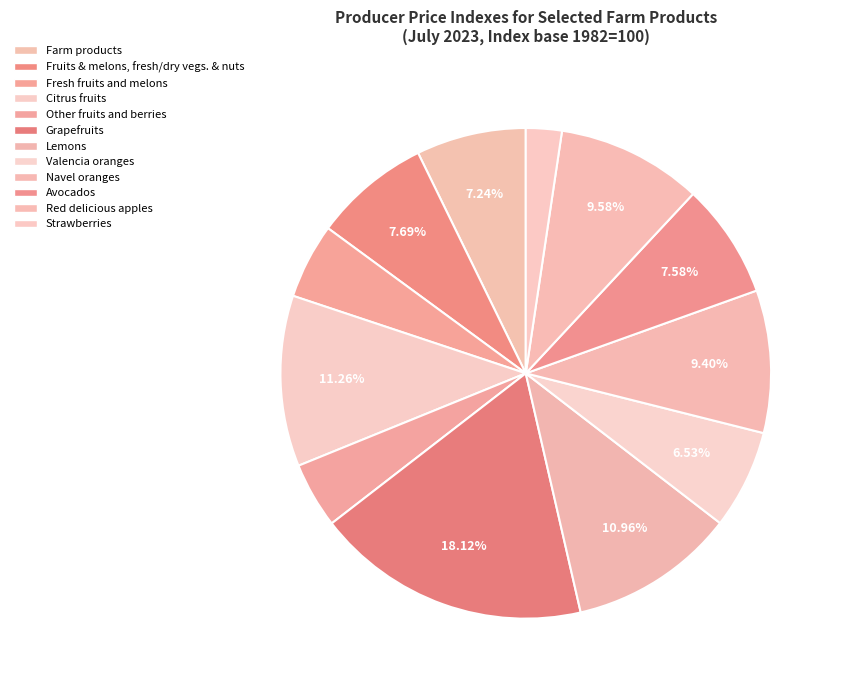

What is the ratio of the value at Red delicious apples to the value at Navel oranges?

1.0